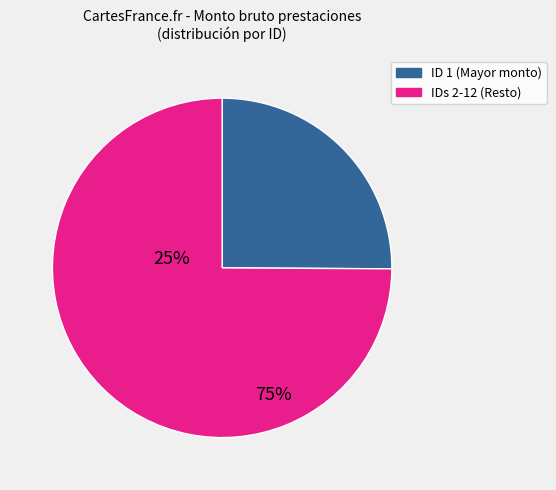

Does any single category account for the majority?

Yes